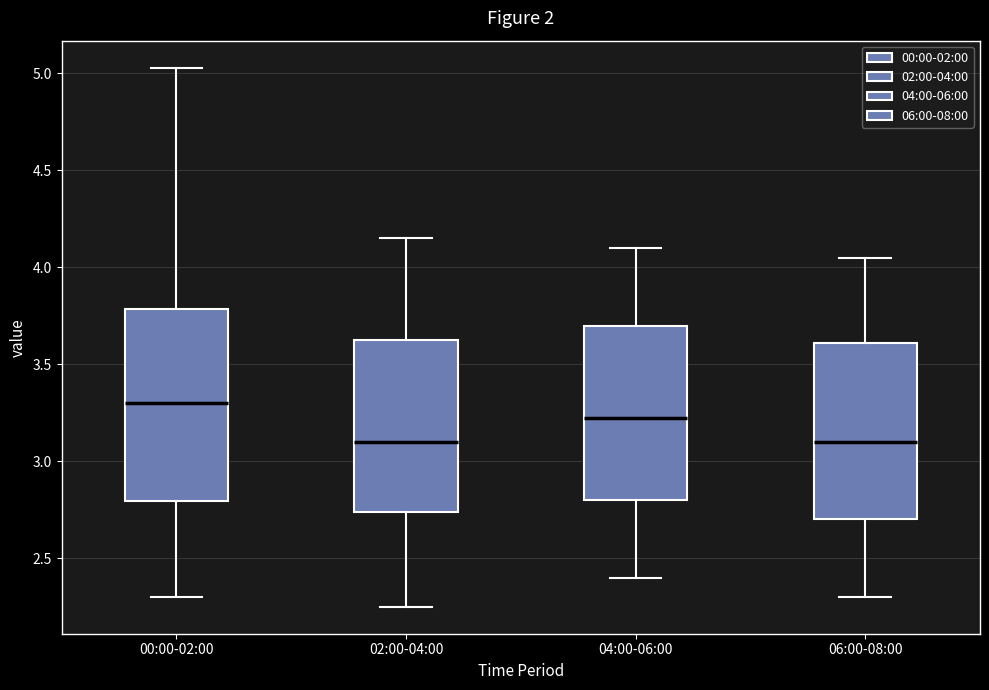

Reading left to right, read every box against the y-axis: the position of its median line, the range the box covers, and the ends of its whiskers. The values are not printed on the chart, so give them approximately, as read against the axis.

00:00-02:00: median 3.30, box 2.80 to 3.80, whiskers 2.30 to 5.05
02:00-04:00: median 3.10, box 2.75 to 3.65, whiskers 2.25 to 4.15
04:00-06:00: median 3.25, box 2.80 to 3.70, whiskers 2.40 to 4.10
06:00-08:00: median 3.10, box 2.70 to 3.60, whiskers 2.30 to 4.05